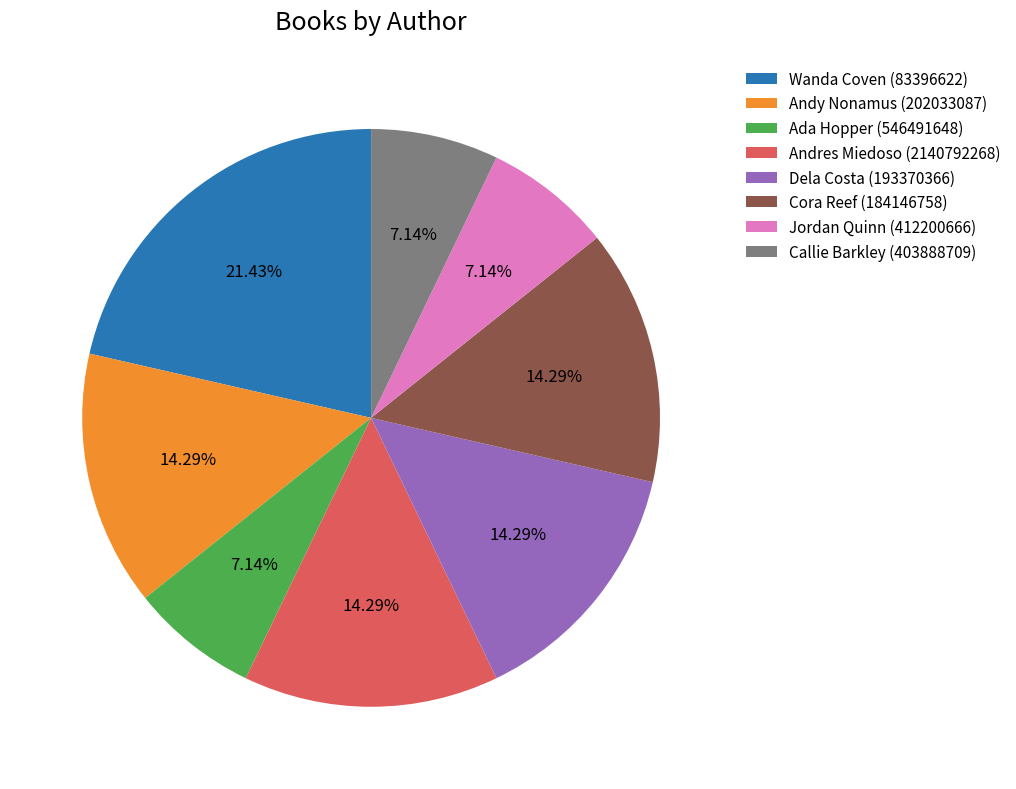

What is the total percentage of Dela Costa (193370366) and Andres Miedoso (2140792268)?

28.6%